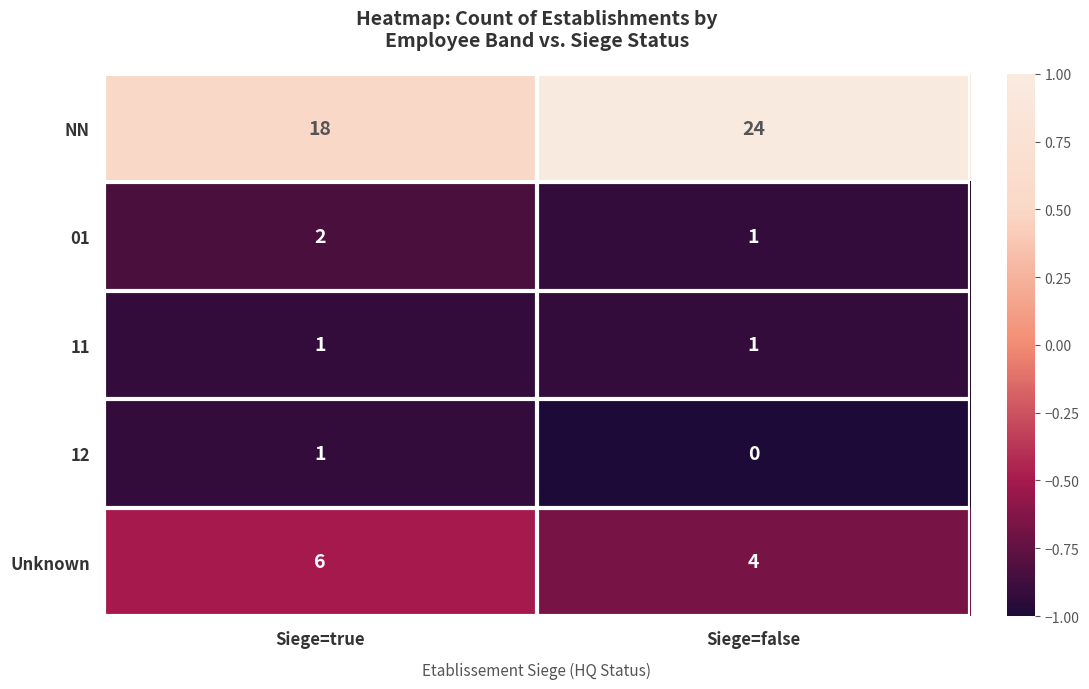

What is the sum of the Unknown values at Siege=true and Siege=false?

10